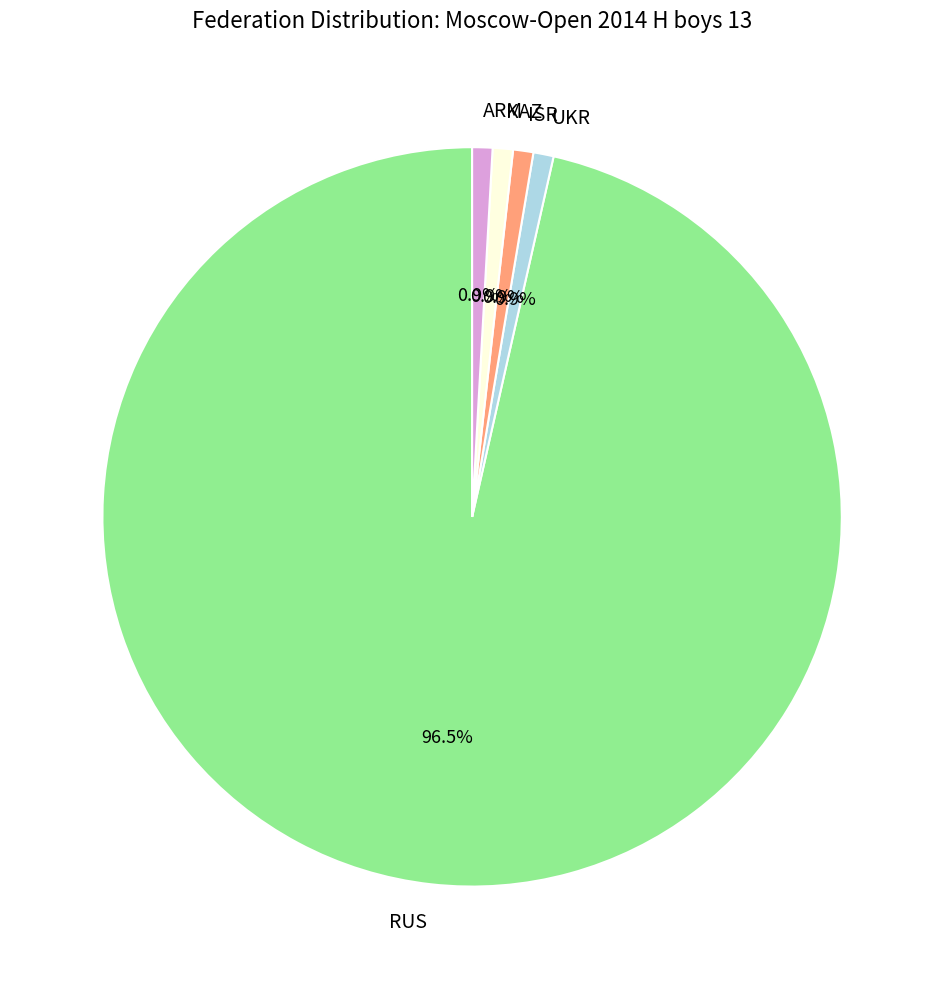

What is the majority slice?

RUS